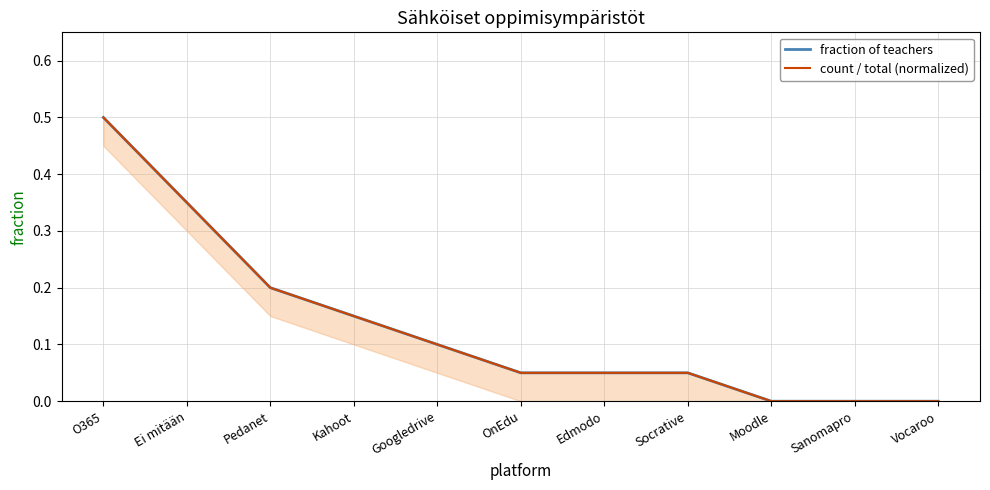

Reading left to right, extract all data points from this chart.

fraction of teachers: O365=0.5	Ei mitään=0.3	Pedanet=0.2	Kahoot=0.1	Googledrive=0.1	OnEdu=0.1	Edmodo=0.1	Socrative=0.1	Moodle=0.0	Sanomapro=0.0	Vocaroo=0.0
count / total (normalized): O365=0.5	Ei mitään=0.3	Pedanet=0.2	Kahoot=0.1	Googledrive=0.1	OnEdu=0.1	Edmodo=0.1	Socrative=0.1	Moodle=0.0	Sanomapro=0.0	Vocaroo=0.0